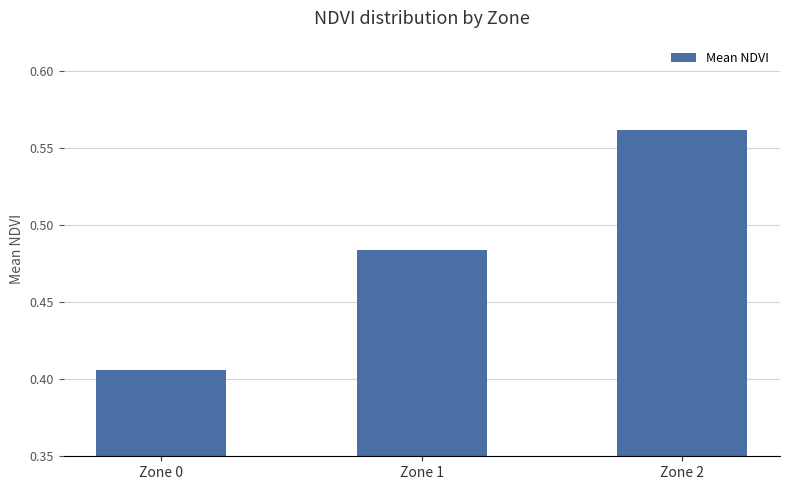

What is the sum of the values at Zone 2 and Zone 0?

1.0